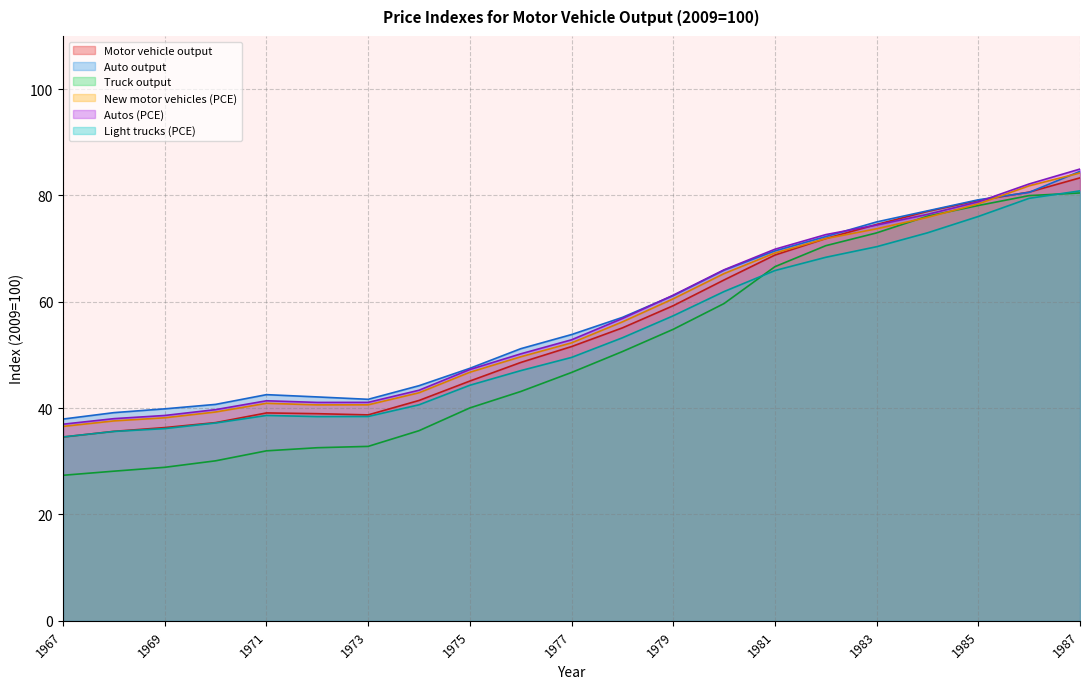

Which category has the highest value in the New motor vehicles (PCE) series?

1987